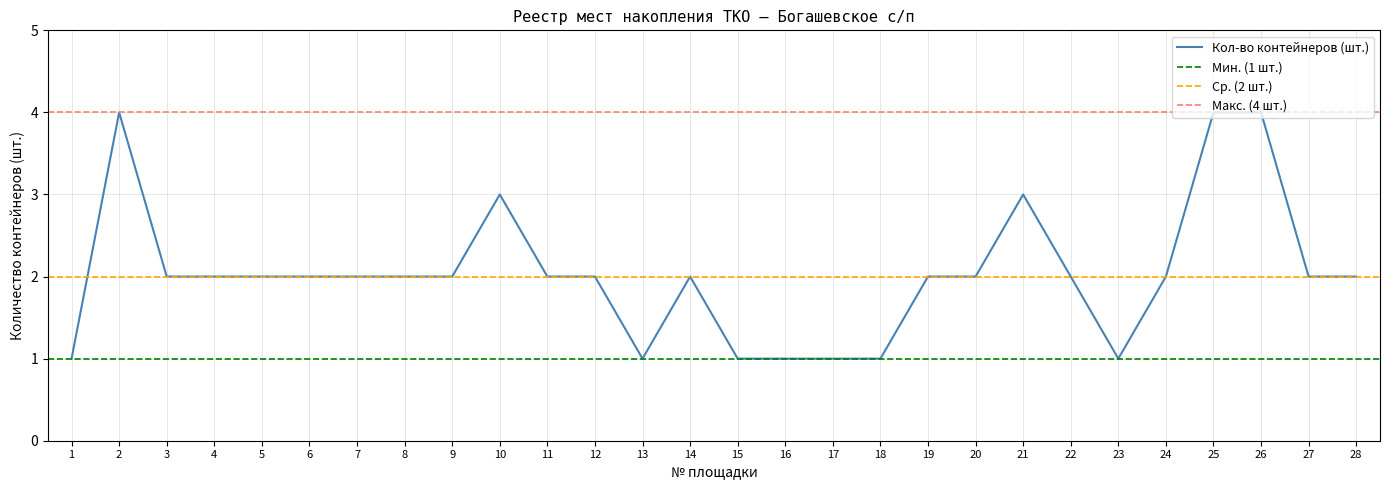

List the labels in order of value, largest first.

2, 25, 26, 10, 21, 3, 4, 5, 6, 7, 8, 9, 11, 12, 14, 19, 20, 22, 24, 27, 28, 1, 13, 15, 16, 17, 18, 23